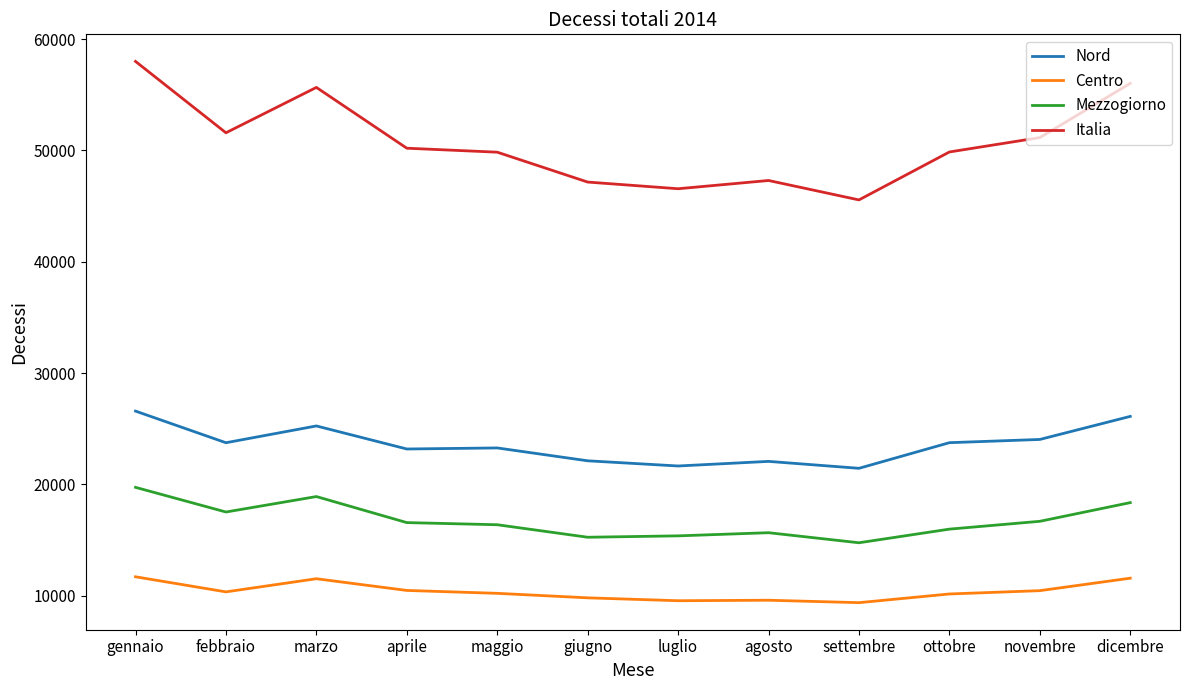

At which category is the sum across all series the highest?

gennaio